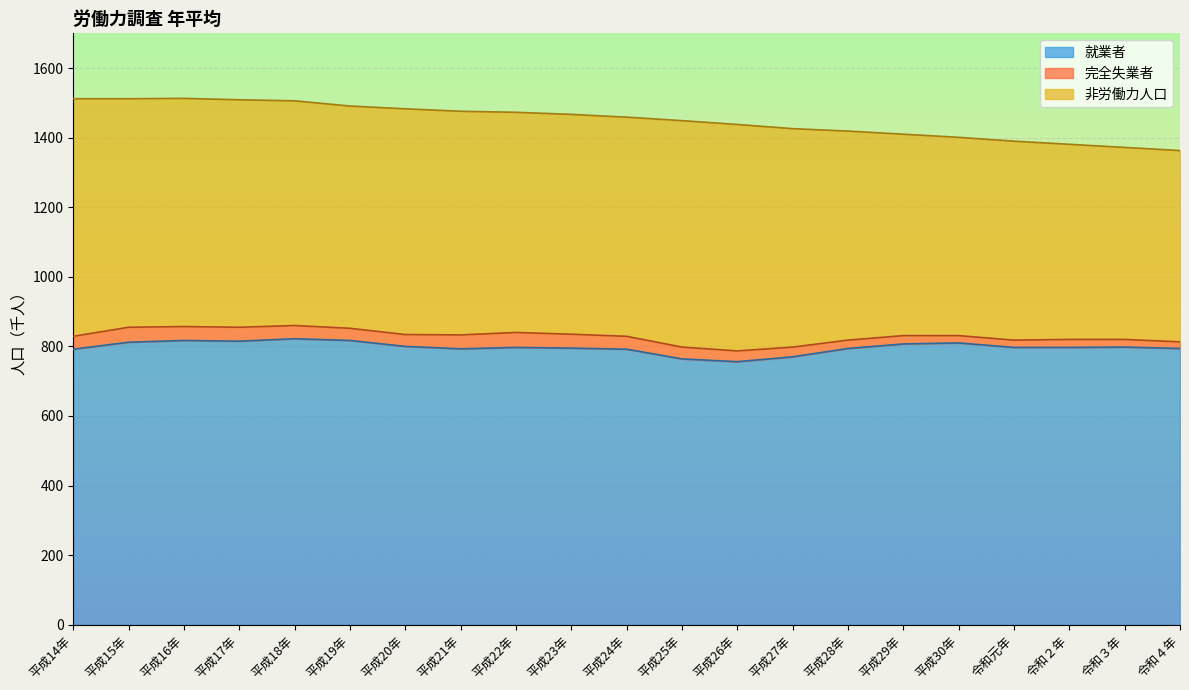

Reading left to right, transcribe all the data shown in this chart.

就業者: 792	812	817	815	822	817	800	793	797	795	792	764	756	770	794	807	810	797	797	798	794
完全失業者: 37	43	40	40	38	35	34	40	43	40	37	34	31	28	24	24	21	21	23	22	19
非労働力人口: 683	657	656	654	646	639	649	643	633	632	630	651	651	628	601	579	570	572	561	552	550